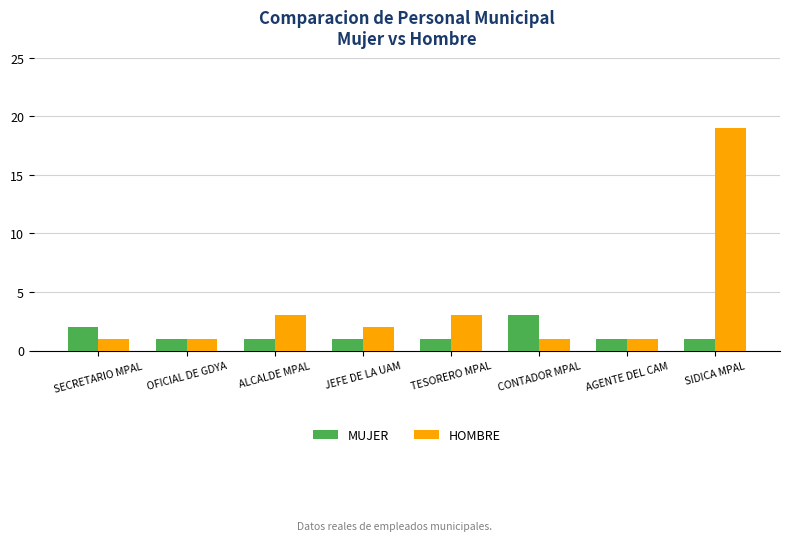

How many MUJER values are between 1 and 2?

7